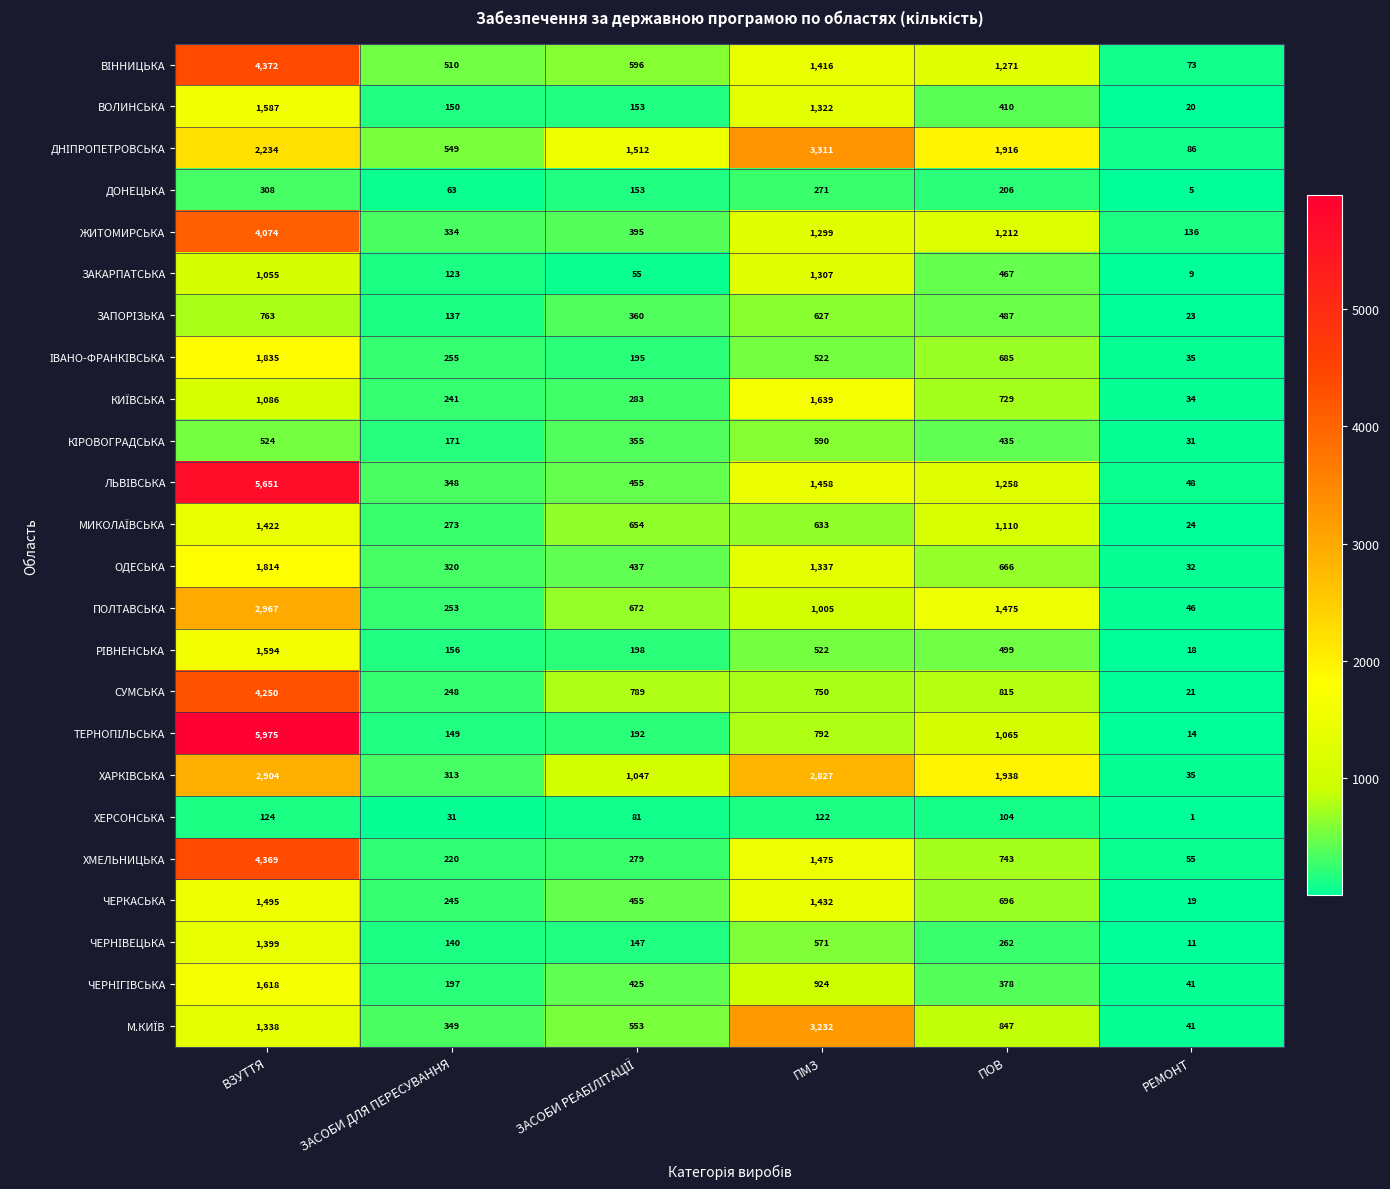

What is the maximum value shown in the chart?

5975